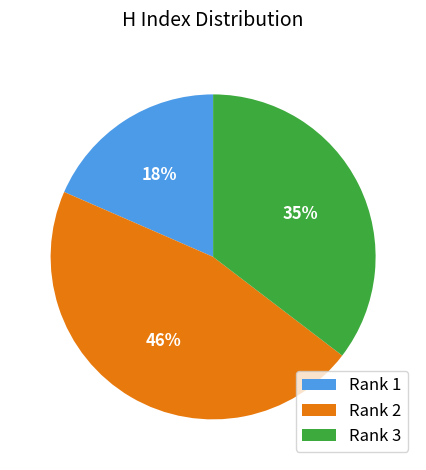

To the nearest percent, what is the difference between the Rank 3 and Rank 1 slice percentages?

17%